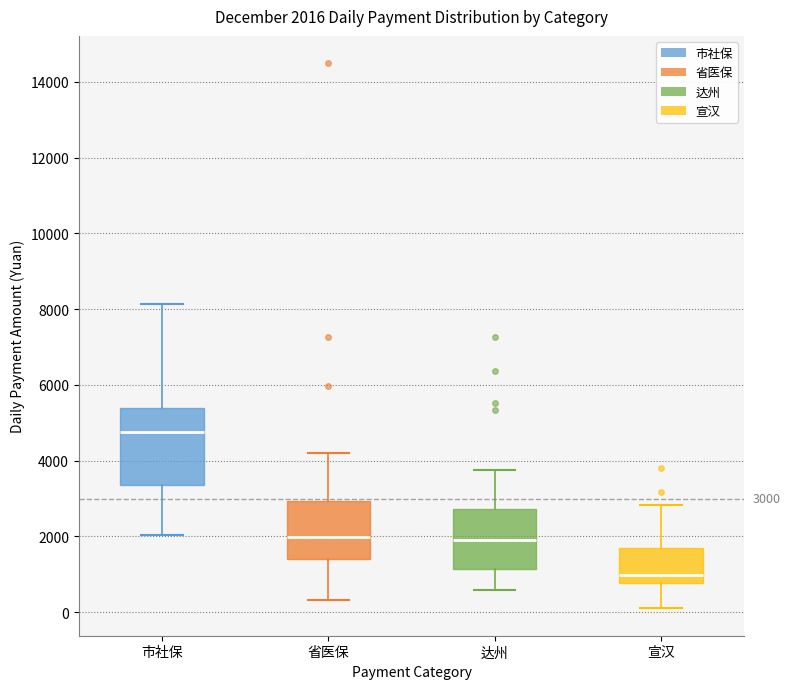

Comparing the boxes themselves (not the whiskers), which one is the tallest?

市社保